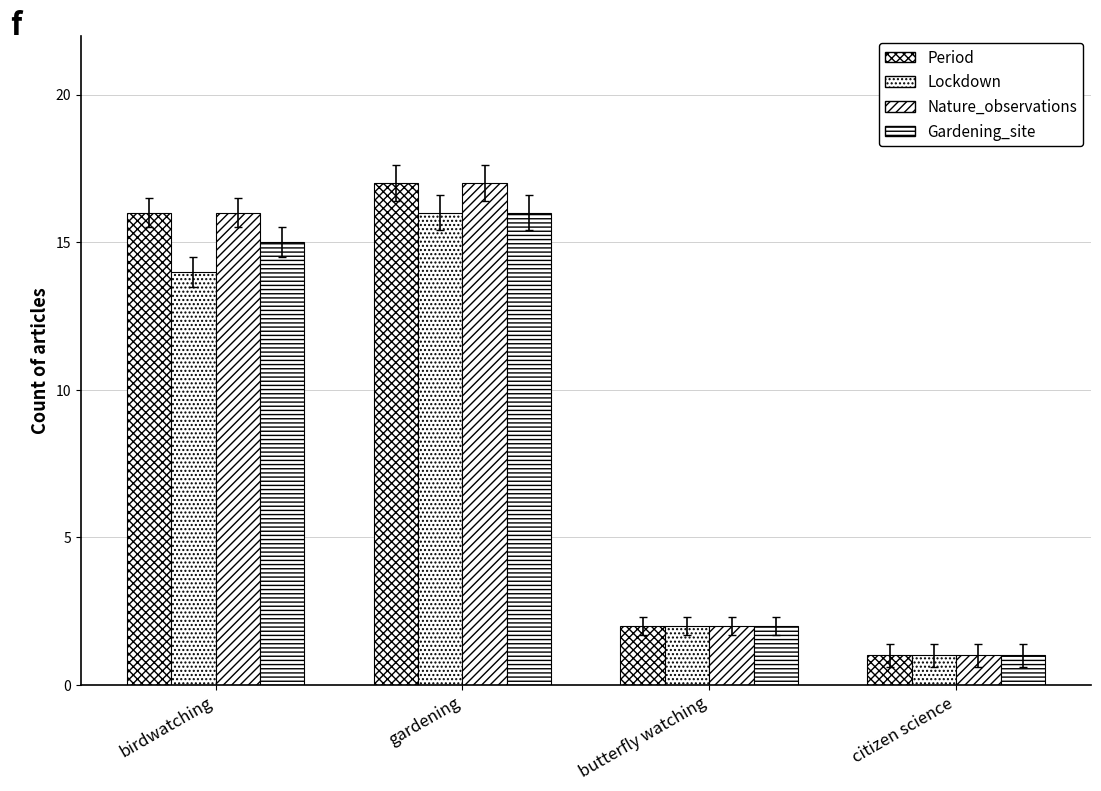

Between butterfly watching and gardening, which is larger?

gardening